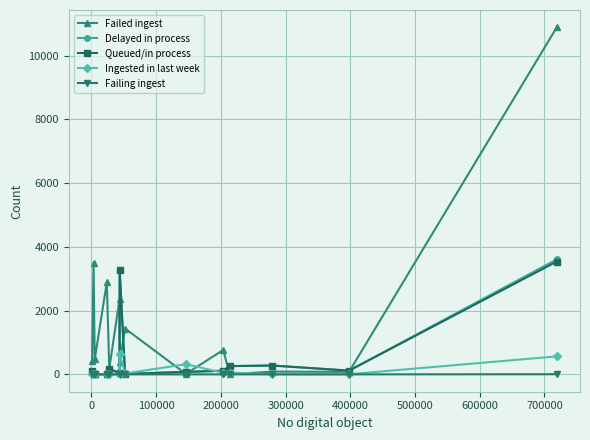

What is the sum of all Failing ingest values?

4